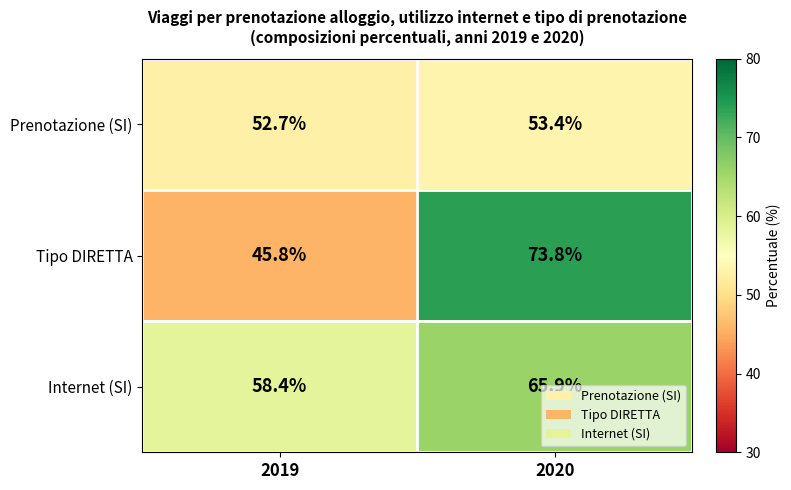

Between 2019 and 2020, which series saw the biggest shift?

Tipo DIRETTA